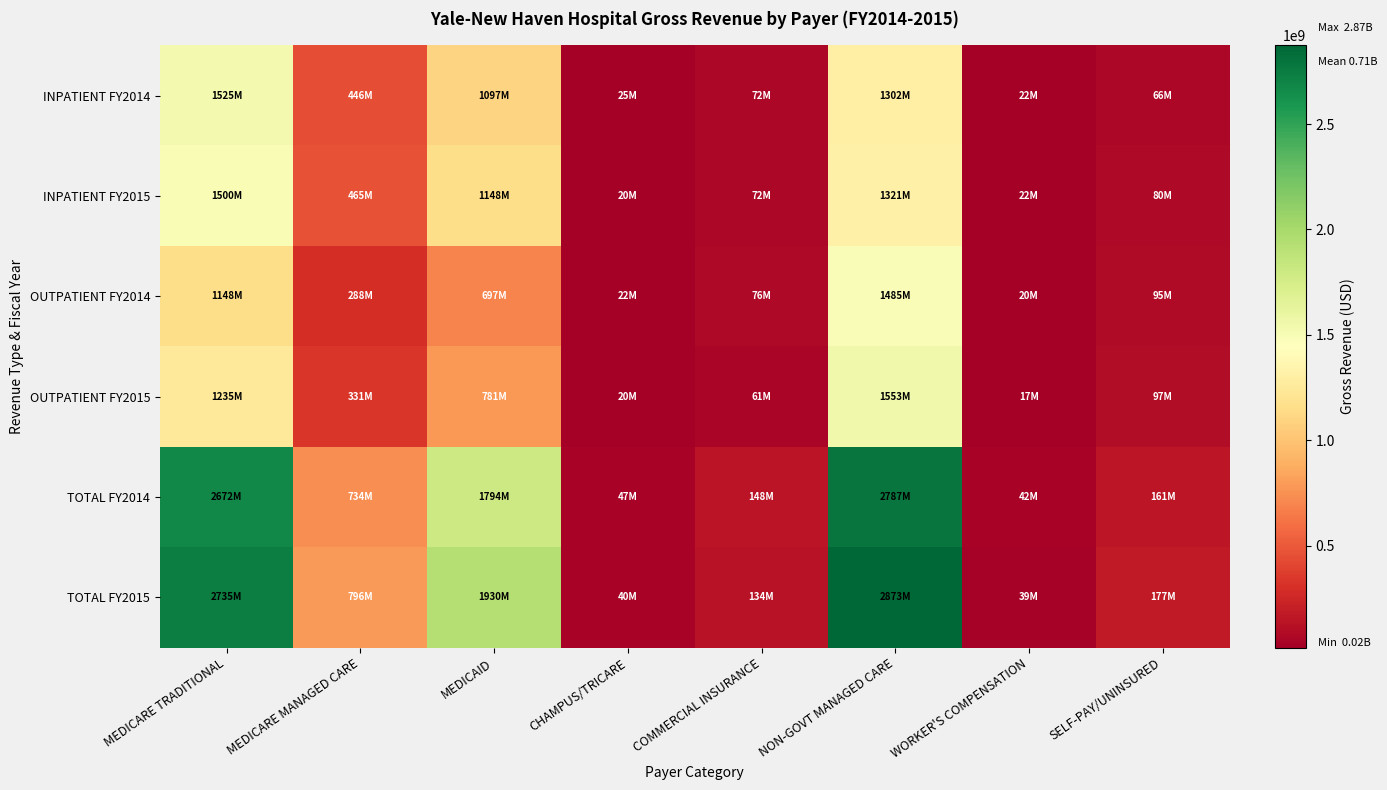

Reading right to left, transcribe all the data shown in this chart.

INPATIENT FY2014: SELF-PAY/UNINSURED=65761465	WORKER'S COMPENSATION=21931934	NON-GOVT MANAGED CARE=1301902106	COMMERCIAL INSURANCE=72386489	CHAMPUS/TRICARE=25295301	MEDICAID=1096846915	MEDICARE MANAGED CARE=445662284	MEDICARE TRADITIONAL=1524772902
INPATIENT FY2015: SELF-PAY/UNINSURED=80469795	WORKER'S COMPENSATION=21767078	NON-GOVT MANAGED CARE=1320566176	COMMERCIAL INSURANCE=72460139	CHAMPUS/TRICARE=20042376	MEDICAID=1148213273	MEDICARE MANAGED CARE=464560392	MEDICARE TRADITIONAL=1499907162
OUTPATIENT FY2014: SELF-PAY/UNINSURED=94861804	WORKER'S COMPENSATION=19648951	NON-GOVT MANAGED CARE=1484681453	COMMERCIAL INSURANCE=75808339	CHAMPUS/TRICARE=22072889	MEDICAID=697483038	MEDICARE MANAGED CARE=288216101	MEDICARE TRADITIONAL=1147646596
OUTPATIENT FY2015: SELF-PAY/UNINSURED=96954852	WORKER'S COMPENSATION=16950801	NON-GOVT MANAGED CARE=1552606620	COMMERCIAL INSURANCE=61400968	CHAMPUS/TRICARE=19908475	MEDICAID=781303401	MEDICARE MANAGED CARE=331198450	MEDICARE TRADITIONAL=1235204835
TOTAL FY2014: SELF-PAY/UNINSURED=160623269	WORKER'S COMPENSATION=41580885	NON-GOVT MANAGED CARE=2786583559	COMMERCIAL INSURANCE=148194828	CHAMPUS/TRICARE=47368190	MEDICAID=1794329953	MEDICARE MANAGED CARE=733878385	MEDICARE TRADITIONAL=2672419498
TOTAL FY2015: SELF-PAY/UNINSURED=177424647	WORKER'S COMPENSATION=38717879	NON-GOVT MANAGED CARE=2873172796	COMMERCIAL INSURANCE=133861107	CHAMPUS/TRICARE=39950851	MEDICAID=1929516674	MEDICARE MANAGED CARE=795758842	MEDICARE TRADITIONAL=2735111997